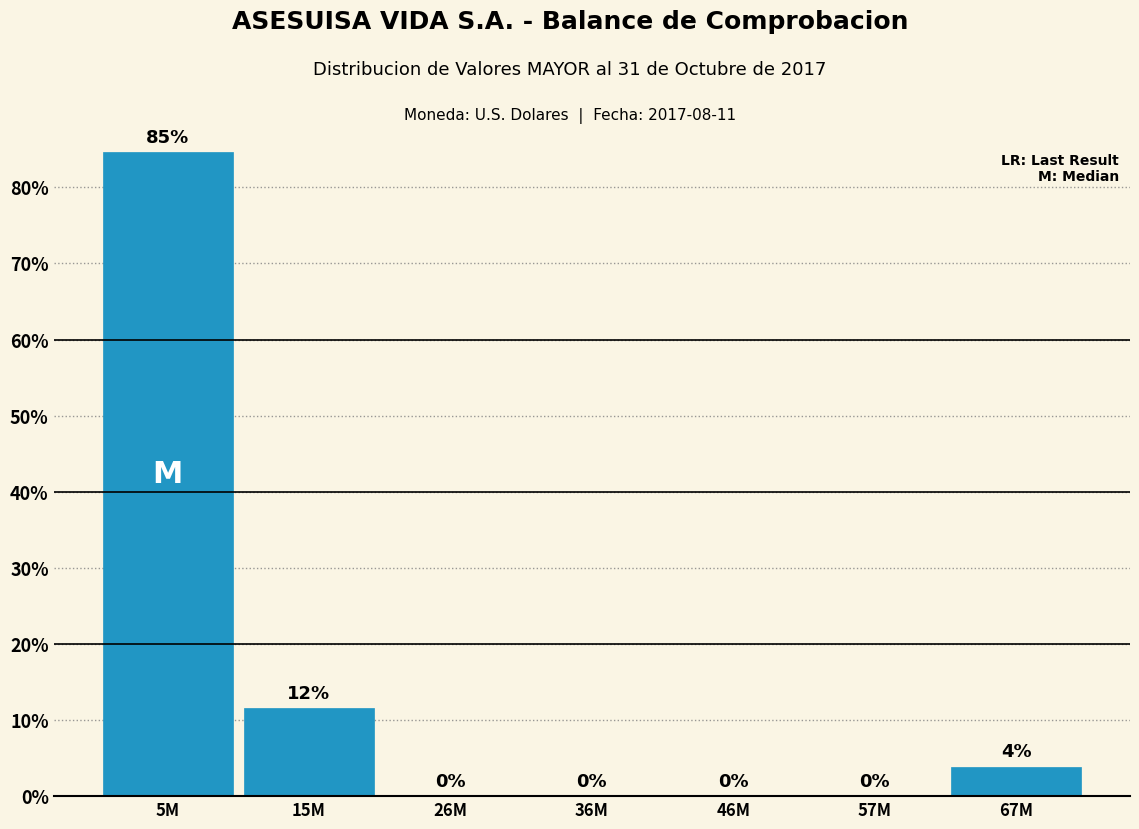

Is it true that the value at 36M is 0.0?

True